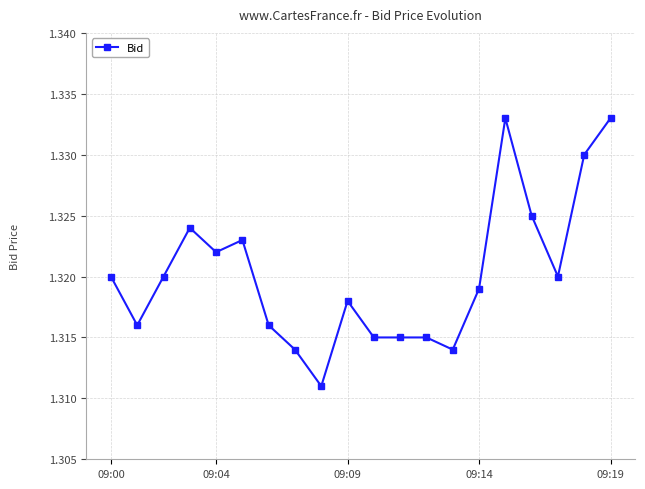

True or false: there are more than 1 points higher than both neighbors.

True